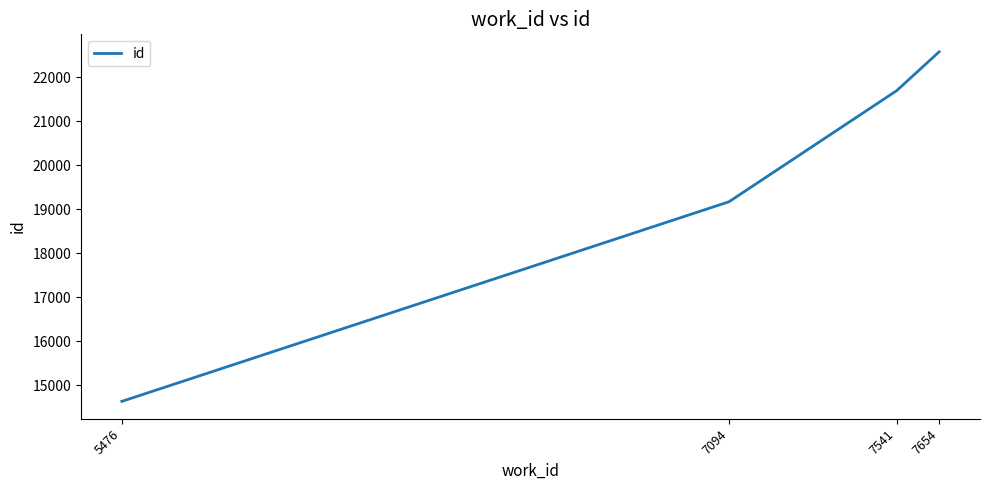

What is the change in value from 7094 to 7541?

+2522